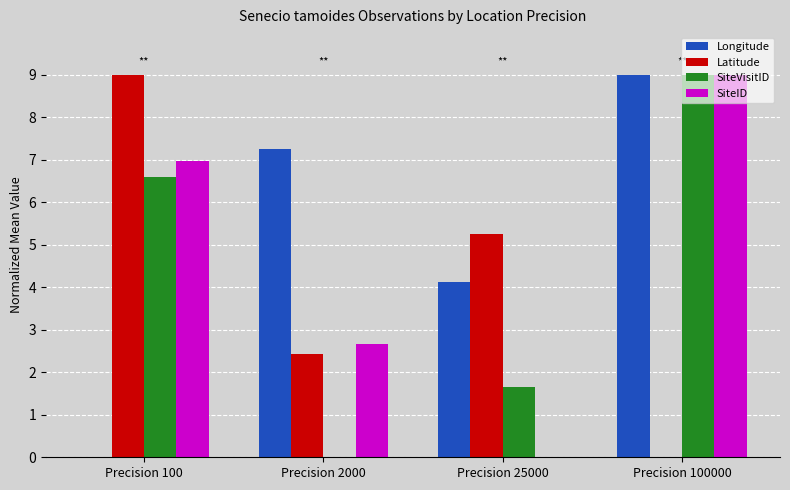

Reading right to left, transcribe all the data shown in this chart.

Longitude: 9.0	4.1	7.2	0.0
Latitude: 0.0	5.2	2.4	9.0
SiteVisitID: 9.0	1.7	0.0	6.6
SiteID: 9.0	0.0	2.7	7.0